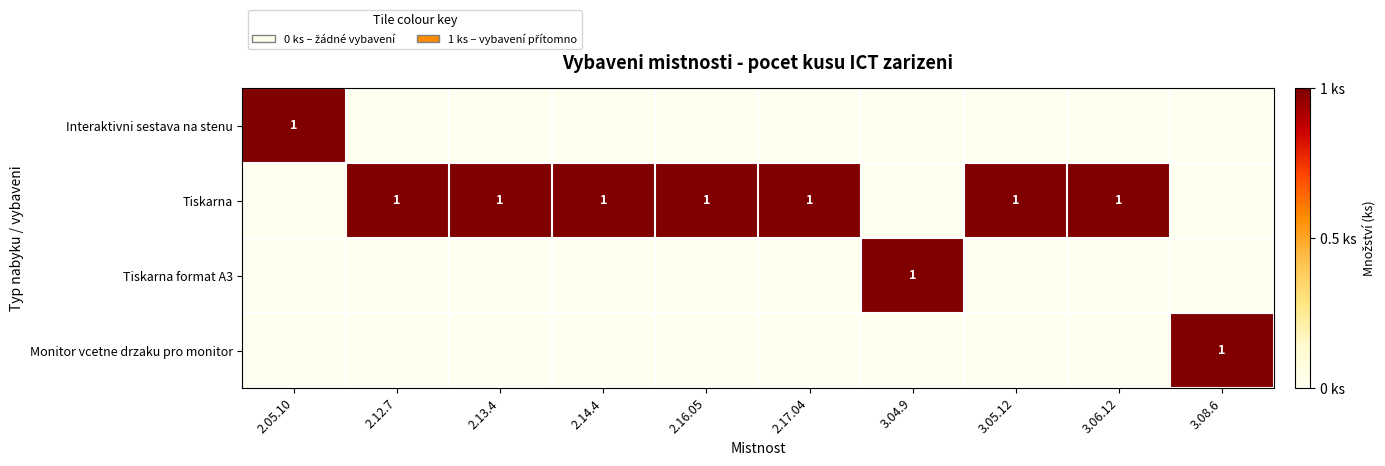

The value of Interaktivni sestava na stenu at 3.05.12 is 0. True or false?

False